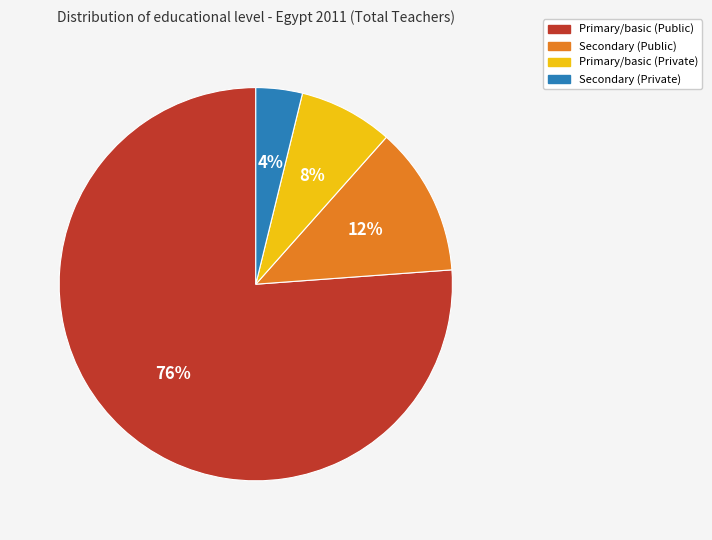

To the nearest percent, what is the combined percentage of Secondary (Private) and Secondary (Public)?

16%